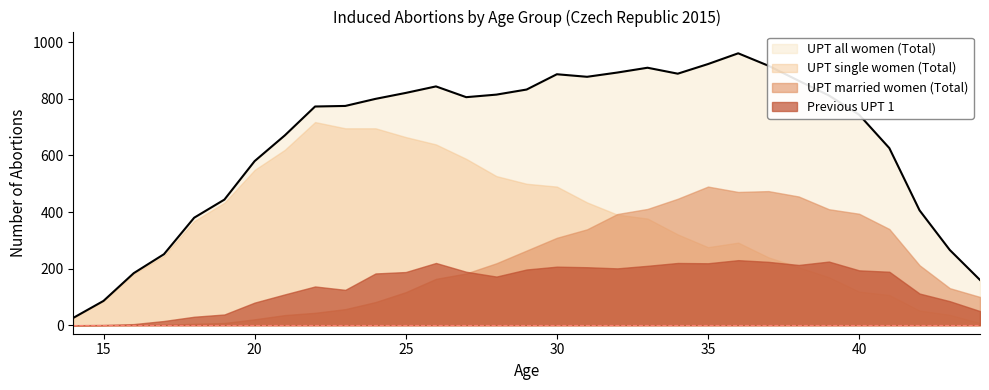

True or false: UPT all women (Total) and UPT married women (Total) intersect in this chart.

False